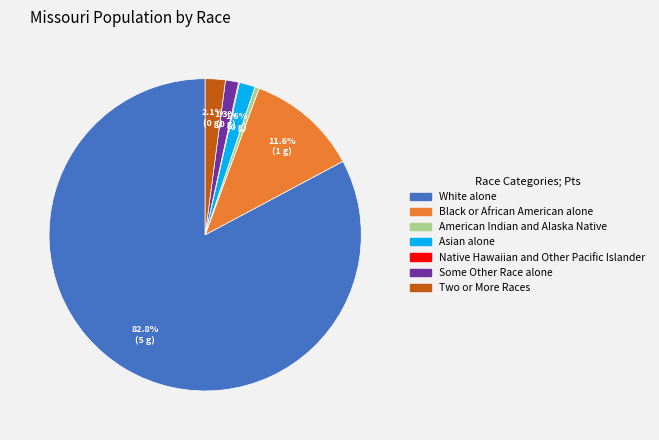

What is the majority slice?

White alone